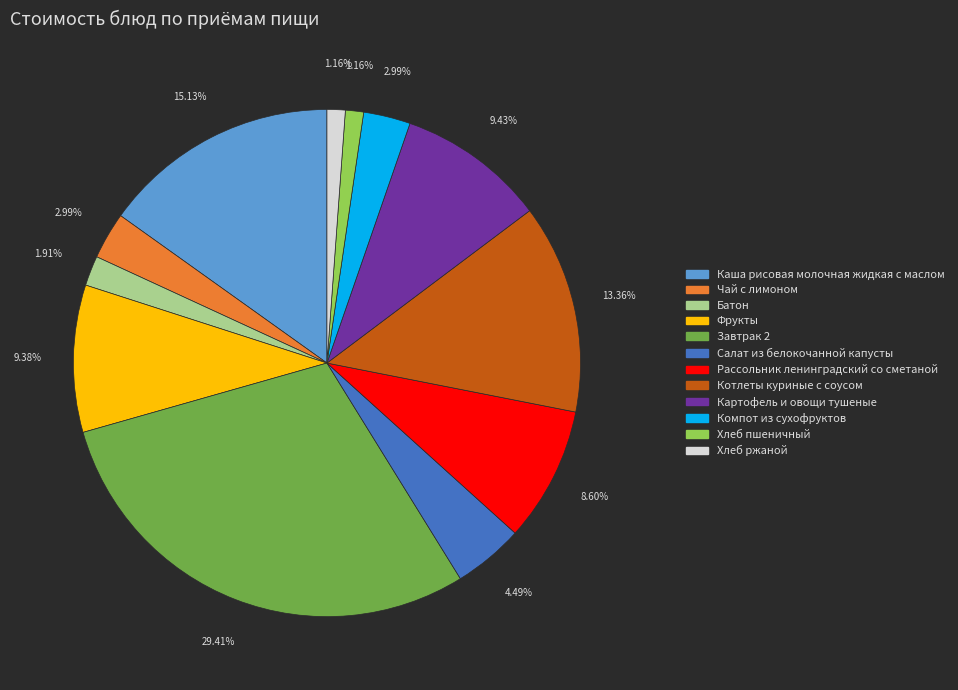

Is Каша рисовая молочная жидкая с маслом the majority of the pie?

No